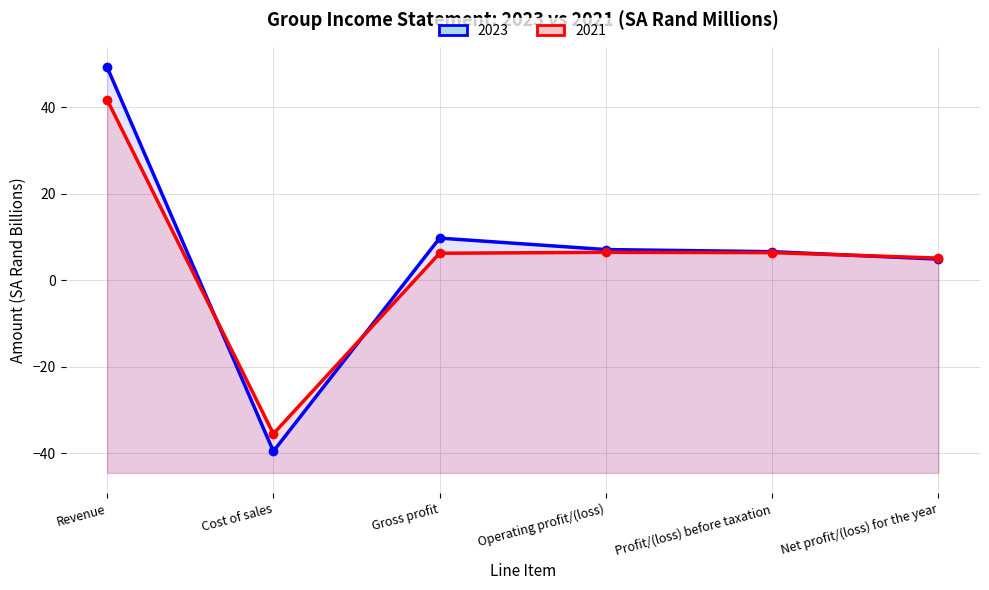

Rank the series at Gross profit from lowest to highest value.

2021, 2023